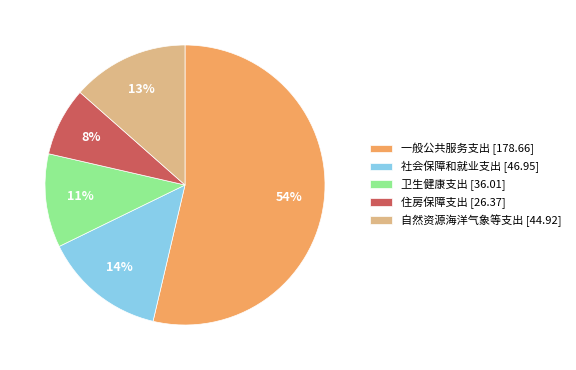

To the nearest percent, what portion does 社会保障和就业支出 represent?

14%